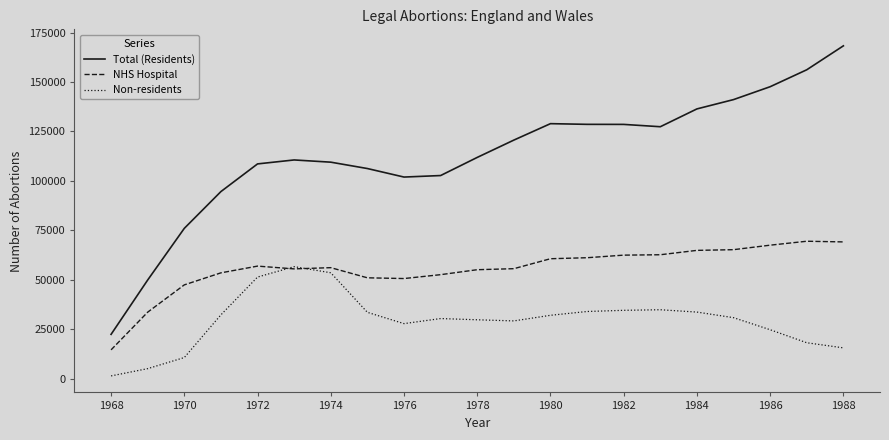

List the series in order of their peak value, lowest first.

Non-residents, NHS Hospital, Total (Residents)